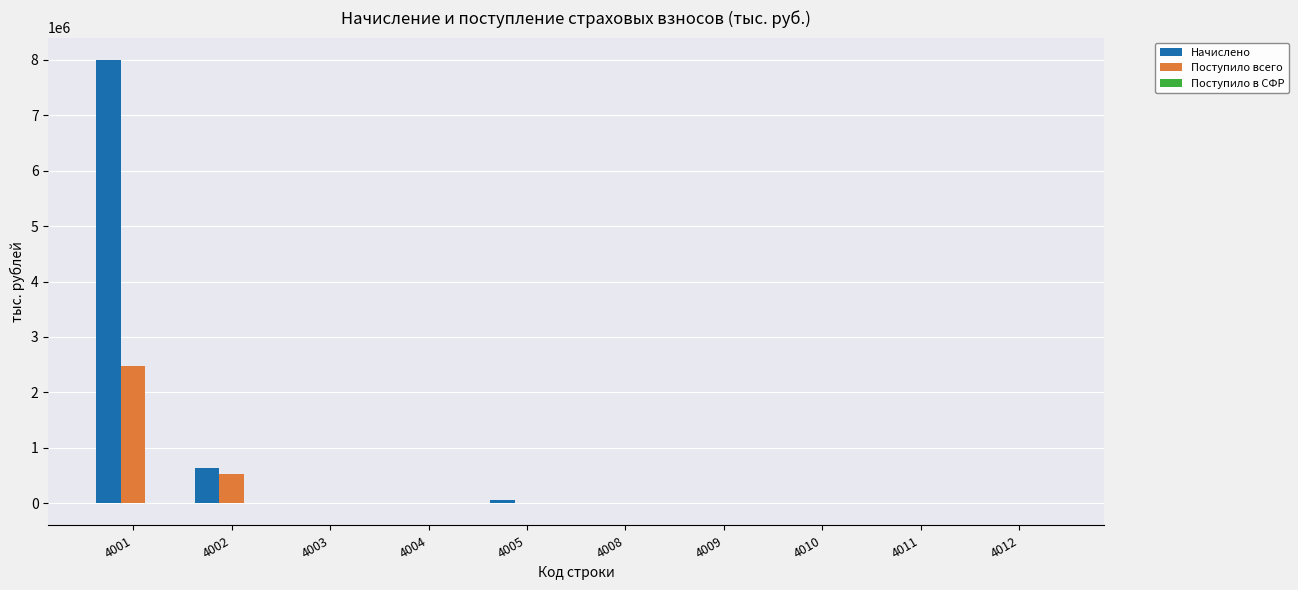

Count the number of data series in this chart.

3